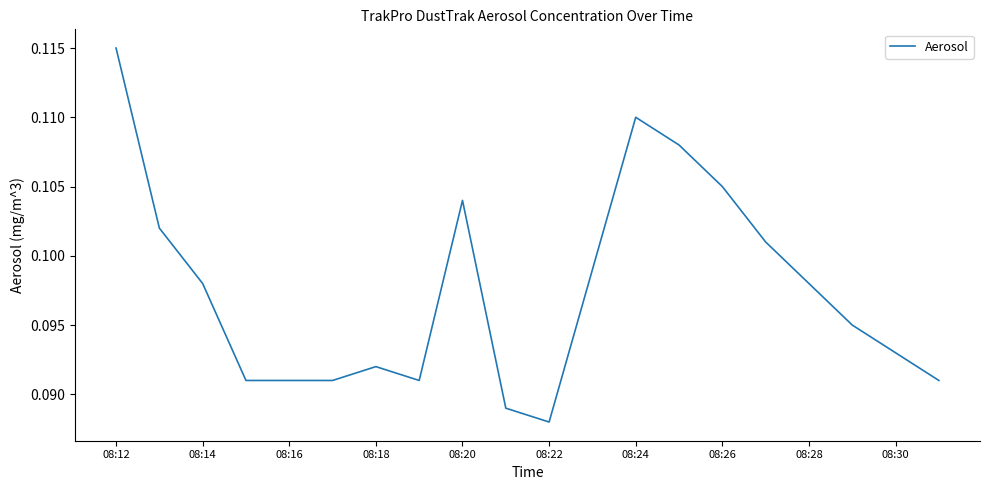

Does the chart have visible grid lines?

No